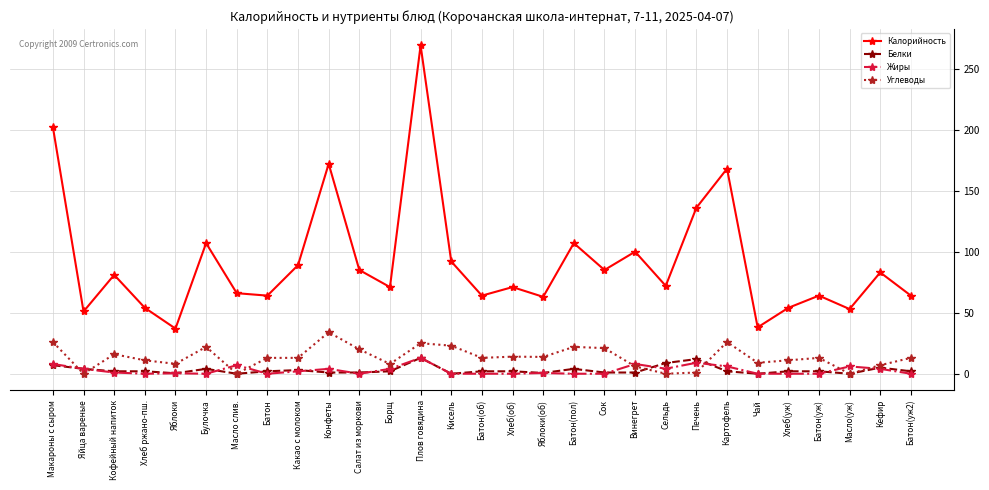

How many data points does each series have?

29